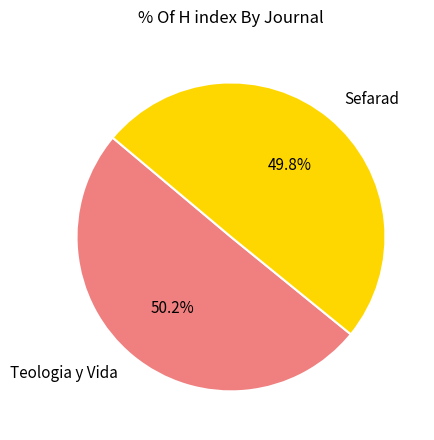

To the nearest percent, what is the combined percentage of Sefarad and Teologia y Vida?

100%